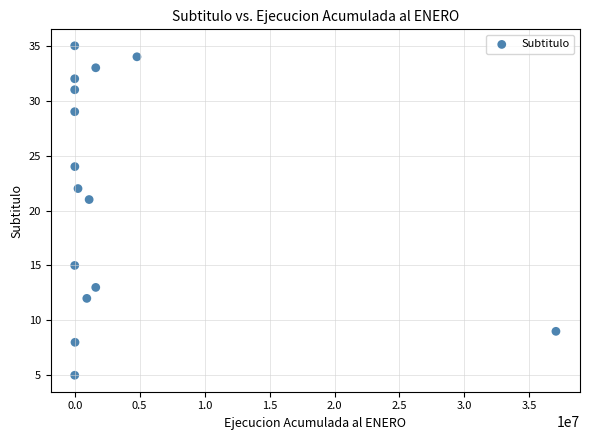

What is the range of Y values (max minus min)?

30